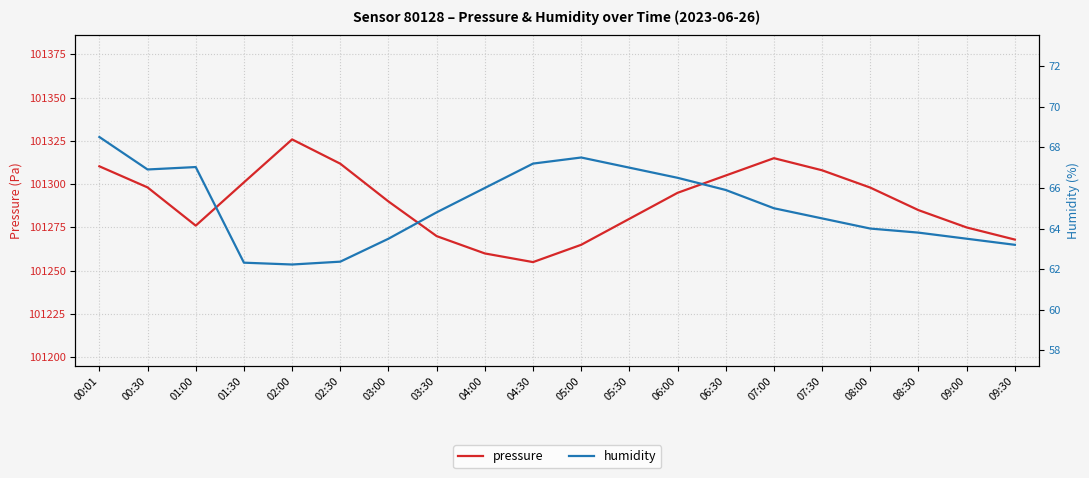

Rank the series by their average value, from highest to lowest.

pressure, humidity